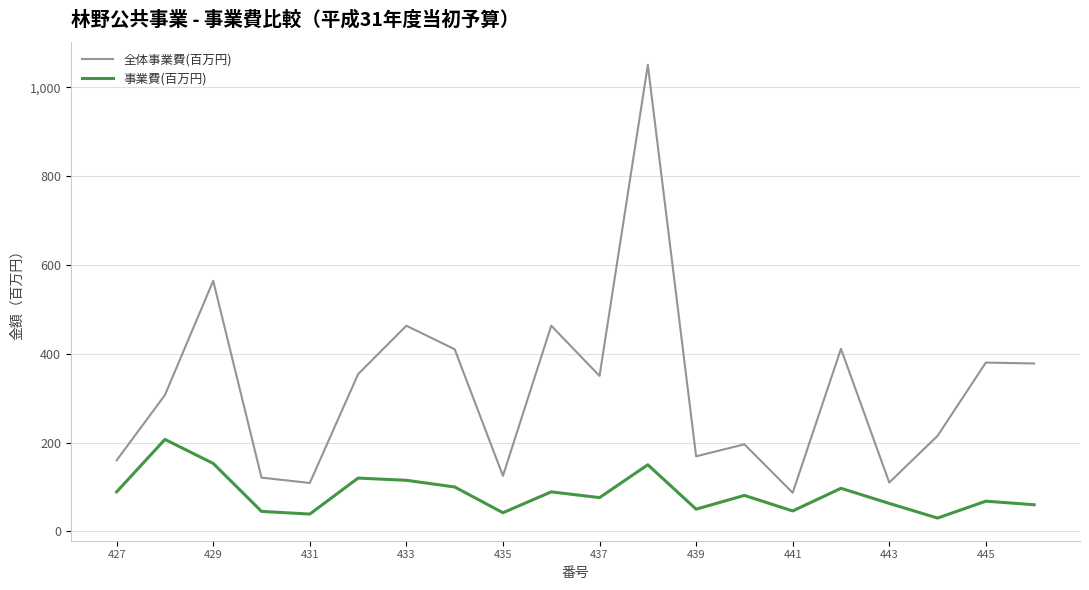

True or false: 事業費(百万円) has more than 0 interior local peaks.

True